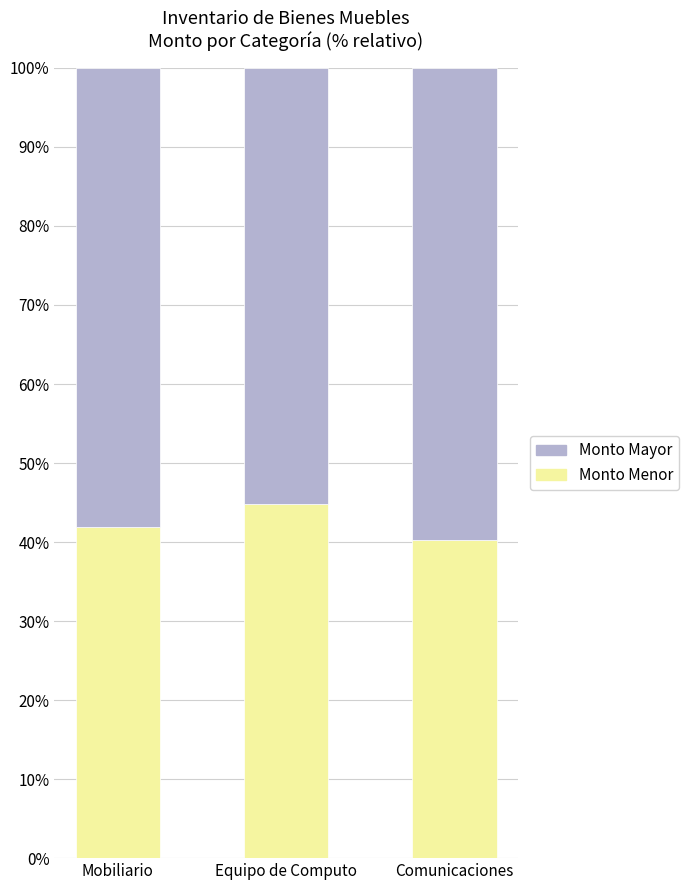

What is the total value across all series at Comunicaciones?

100.0